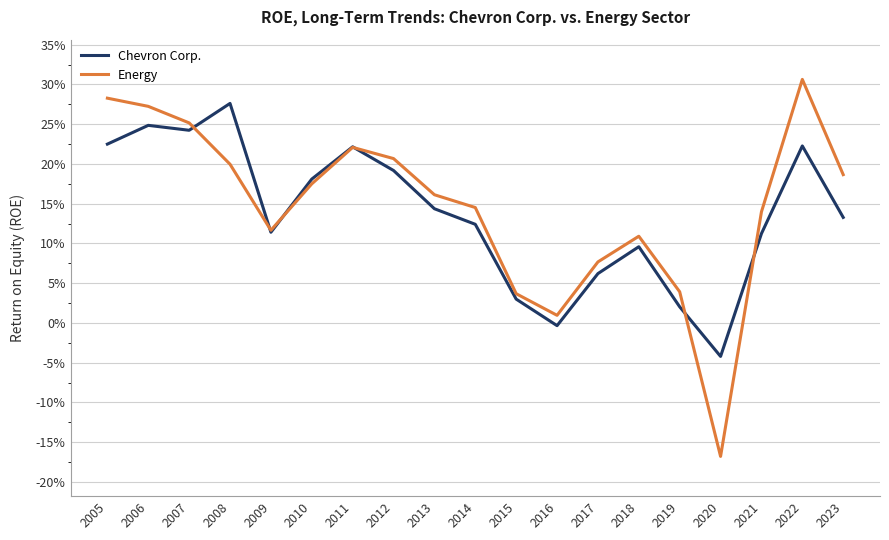

At 2007, list the series in order from largest to smallest.

Energy, Chevron Corp.